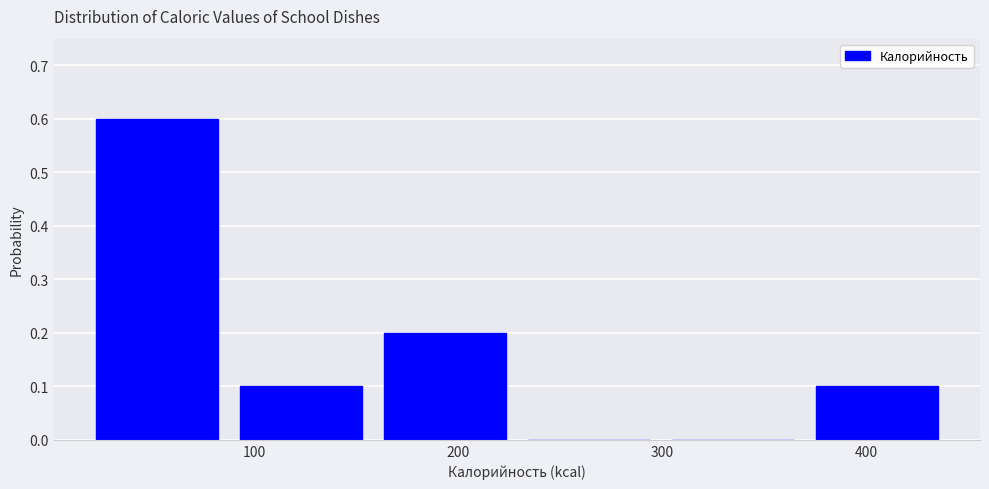

How tall is the bar that spans 370 to 440 on the x-axis? Neither the bar edges nor the heights are printed on the chart, so give them approximately, as read against the axes.

0.1